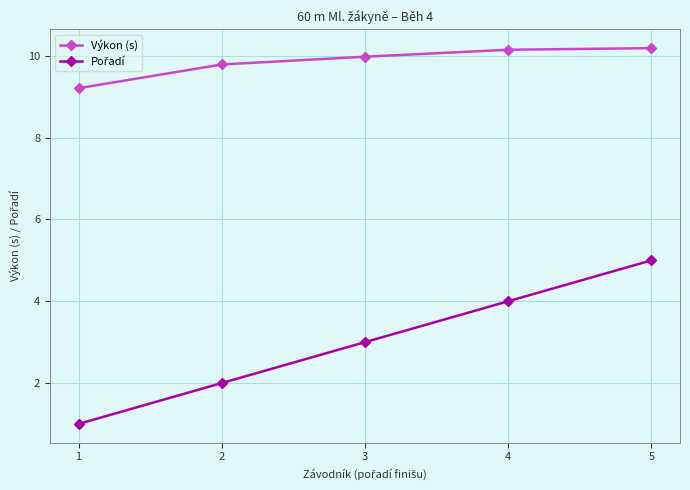

What is the difference between the Výkon (s) values at 5 and 2?

0.4